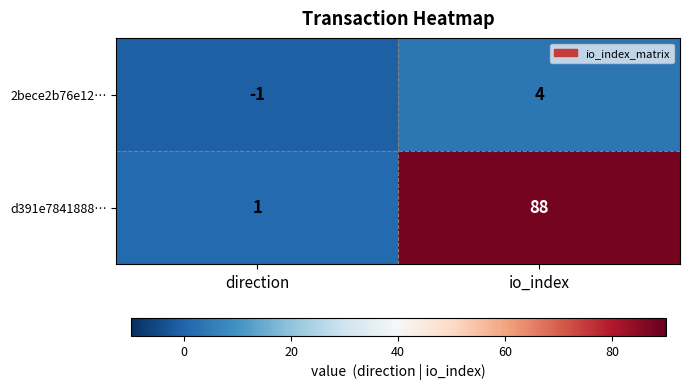

List the series in order of their peak value, highest first.

d391e7841888…, 2bece2b76e12…